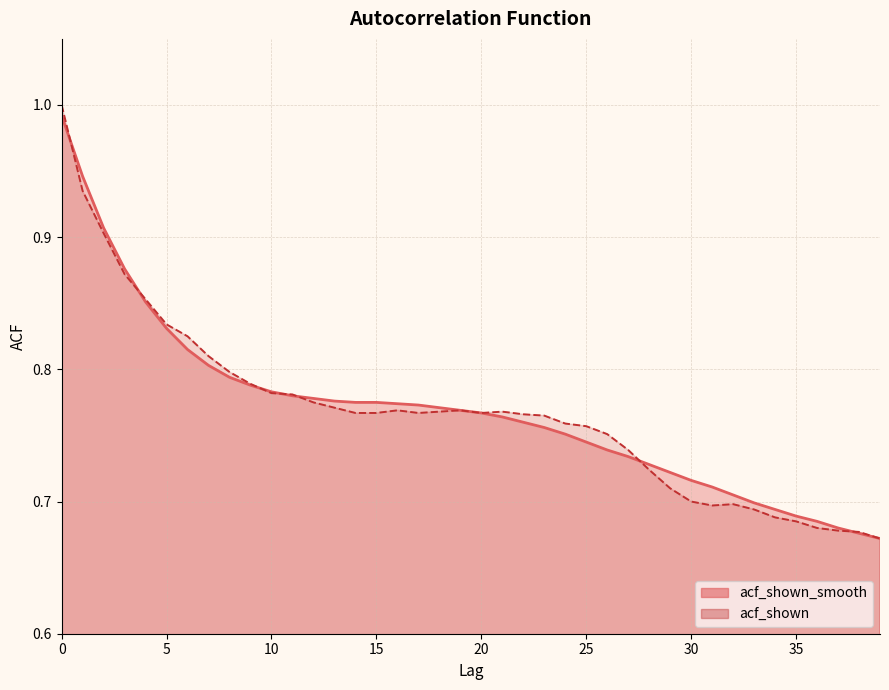

Reading left to right, extract all data points from this chart.

acf_shown_smooth: 1.0	0.9	0.9	0.9	0.9	0.8	0.8	0.8	0.8	0.8	0.8	0.8	0.8	0.8	0.8	0.8	0.8	0.8	0.8	0.8	0.8	0.8	0.8	0.8	0.8	0.7	0.7	0.7	0.7	0.7	0.7	0.7	0.7	0.7	0.7	0.7	0.7	0.7	0.7	0.7
acf_shown: 1.0	0.9	0.9	0.9	0.9	0.8	0.8	0.8	0.8	0.8	0.8	0.8	0.8	0.8	0.8	0.8	0.8	0.8	0.8	0.8	0.8	0.8	0.8	0.8	0.8	0.8	0.8	0.7	0.7	0.7	0.7	0.7	0.7	0.7	0.7	0.7	0.7	0.7	0.7	0.7